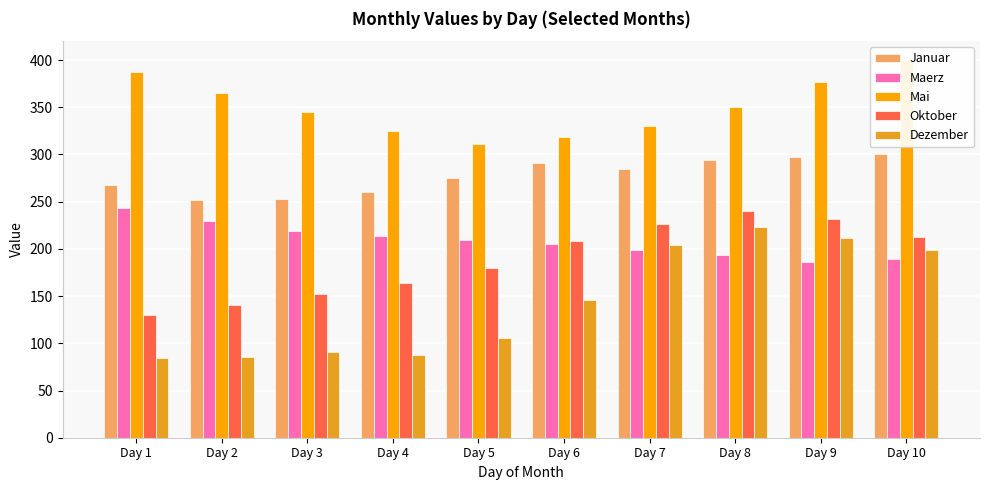

What is the total value across all series at Day 6?

1169